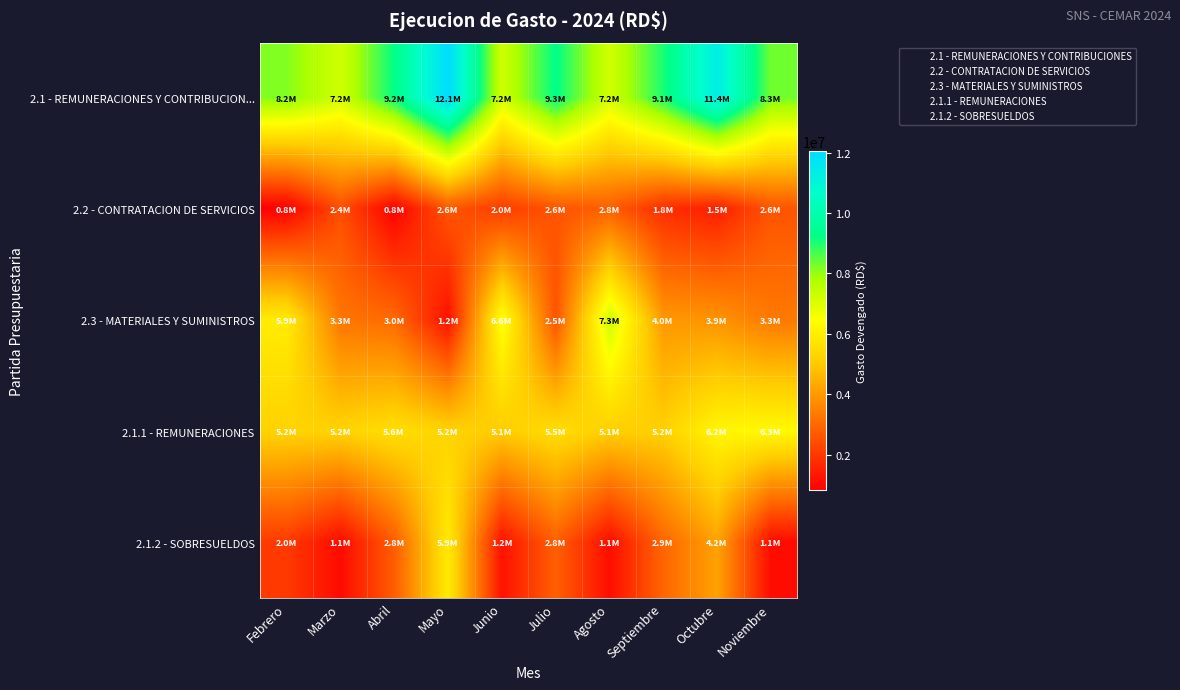

Which label corresponds to the smallest value in the chart?

Febrero